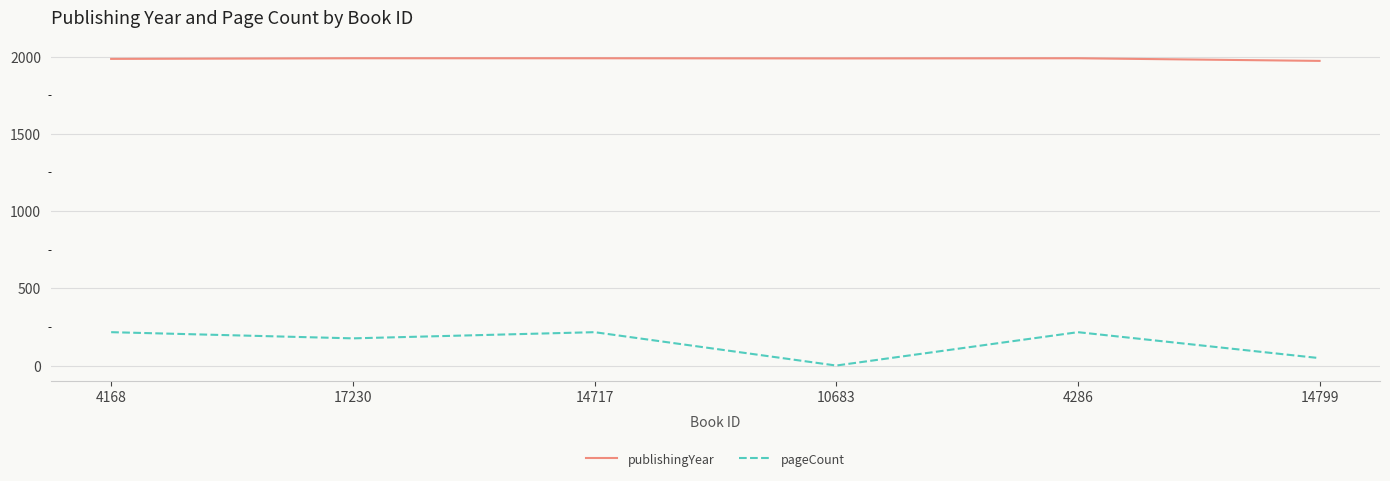

How many interior local valleys does the pageCount series have?

2